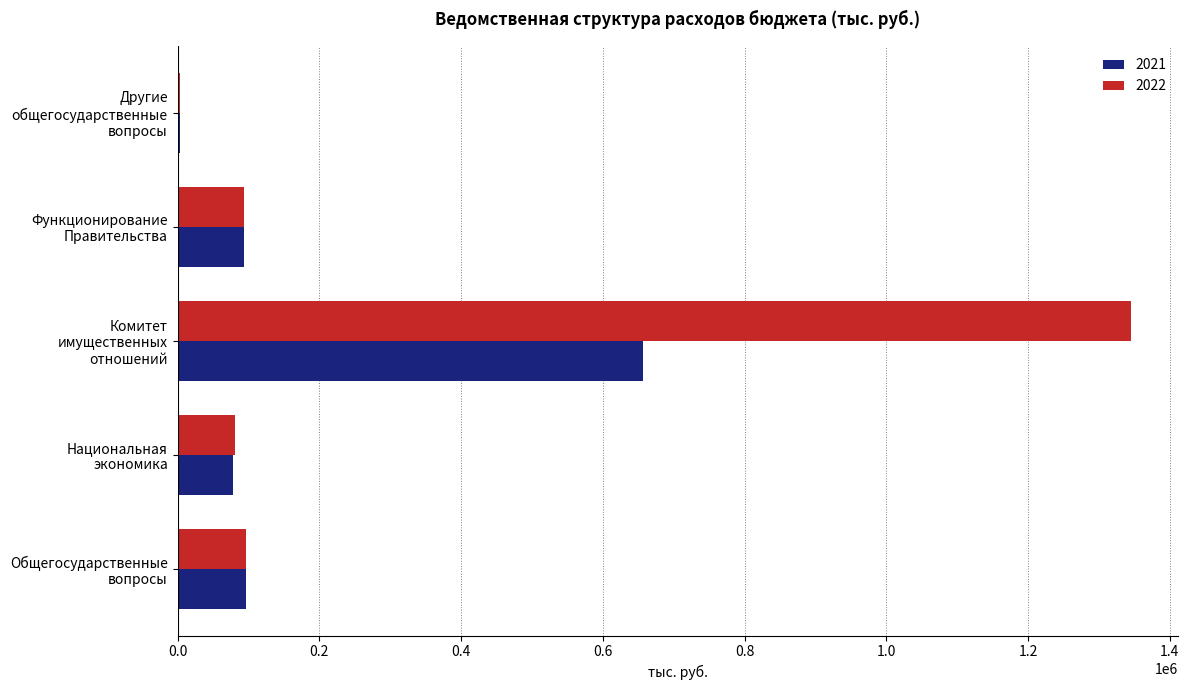

What is the maximum value shown in the chart?

1345065.6